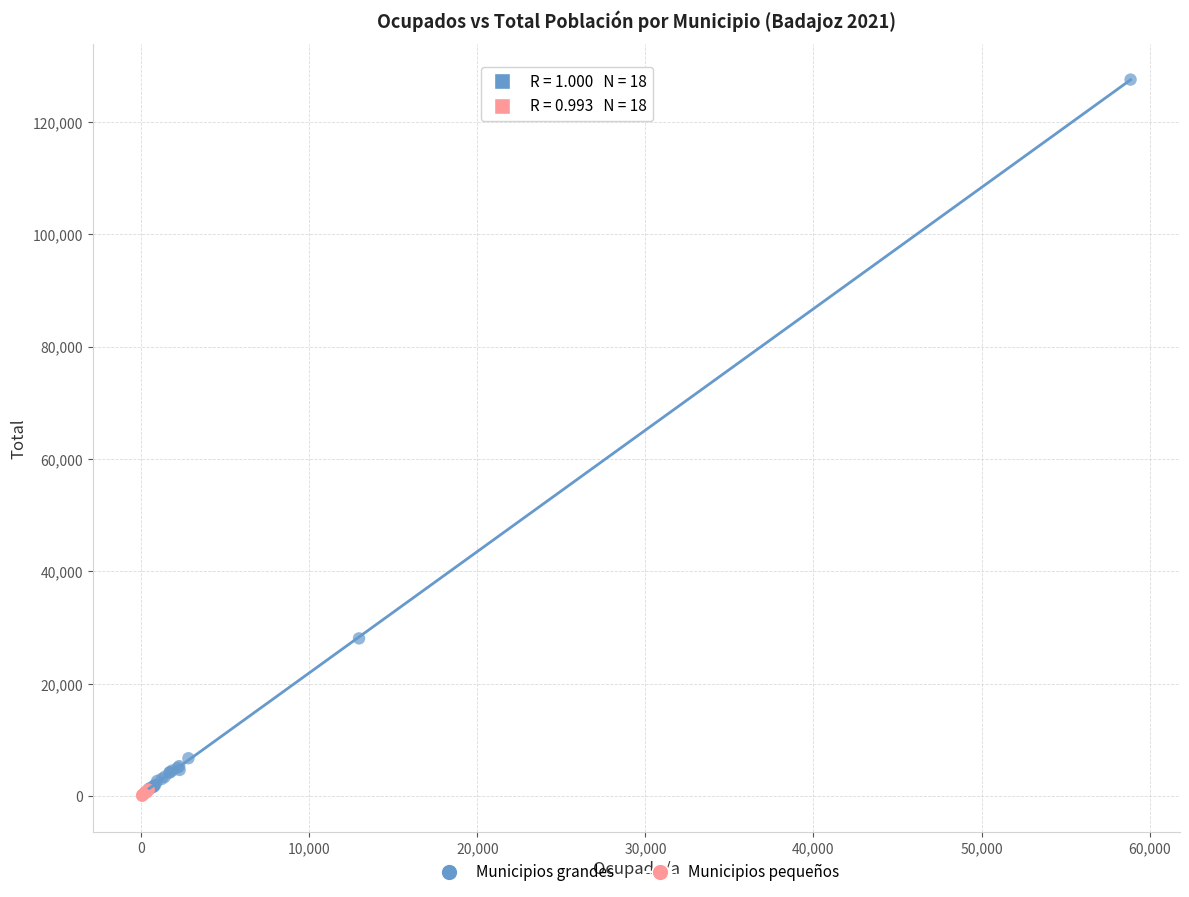

Which series contains the lowest Y value?

Municipios pequeños